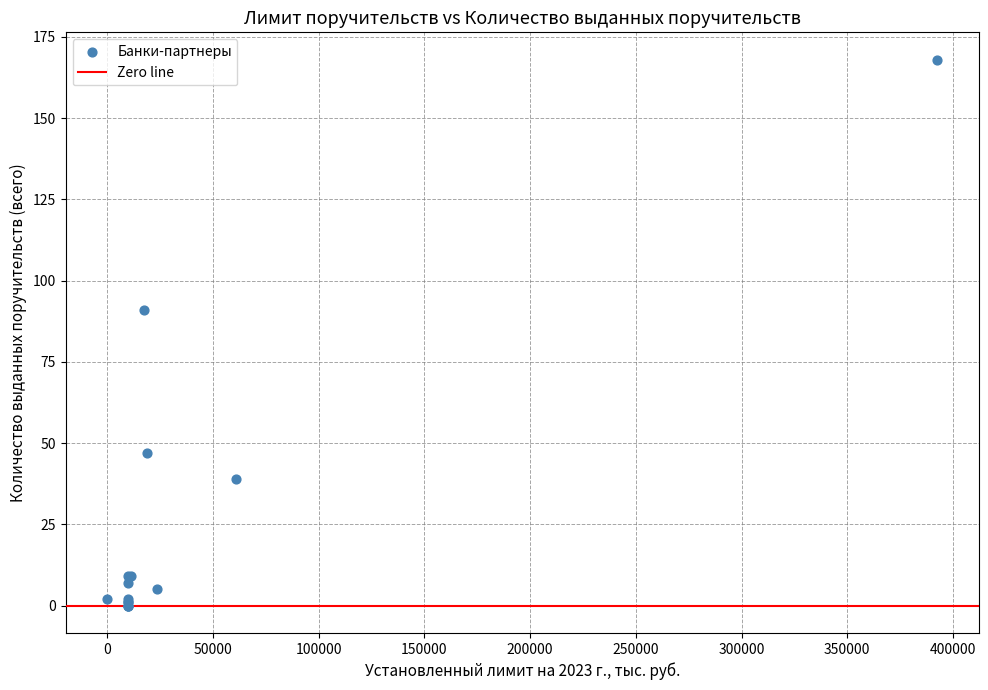

What Y value in the scatter plot is closest to 84?

91